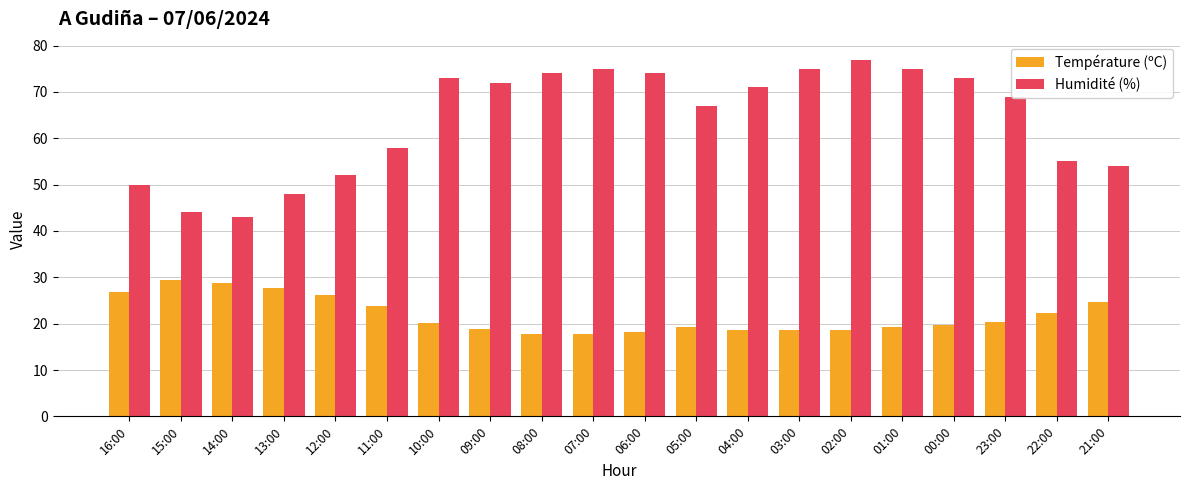

Does the chart contain any negative values?

No